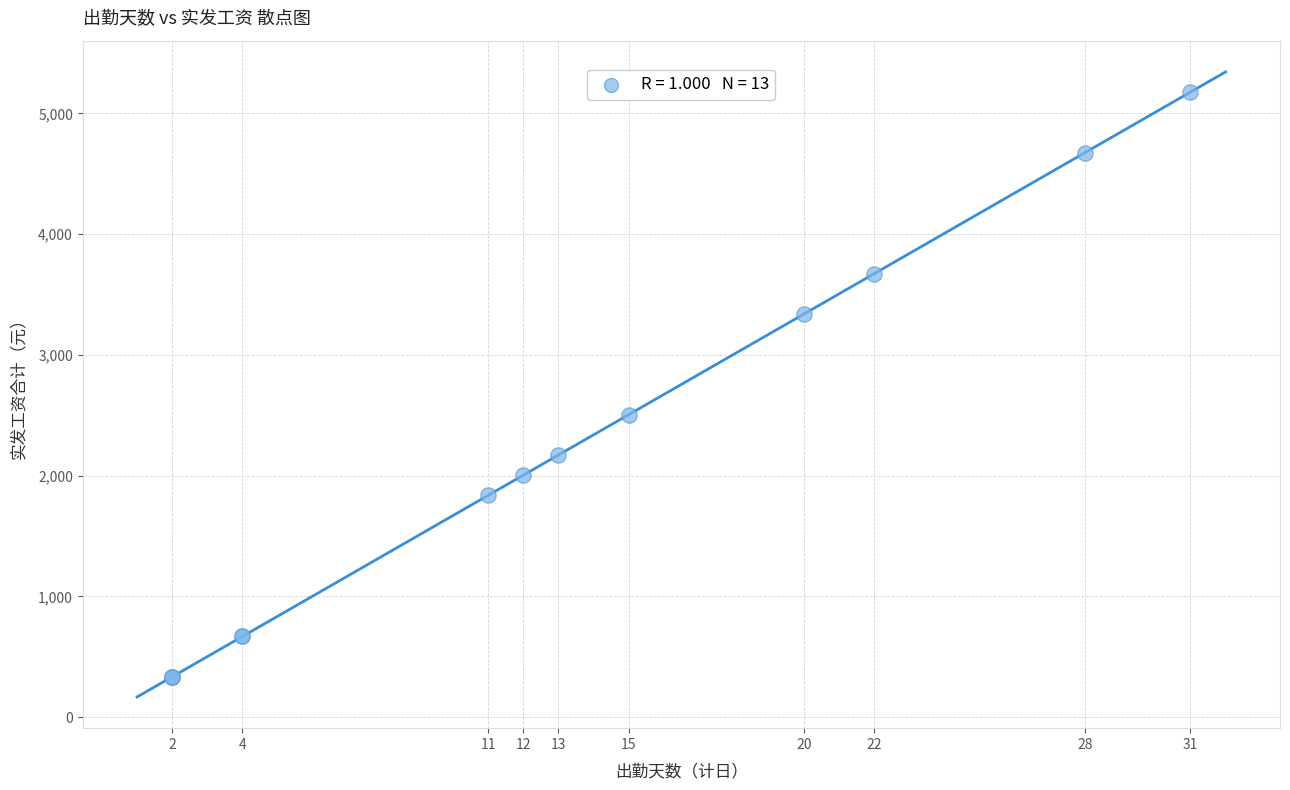

What Y value in the scatter plot is closest to 2755?

2505